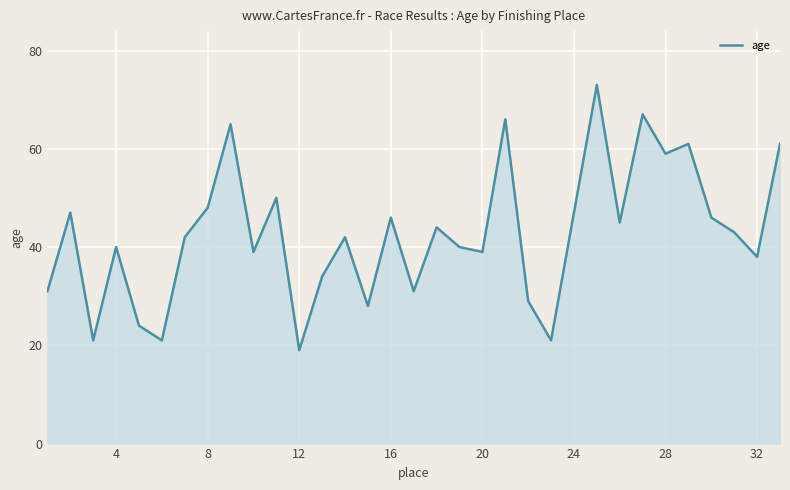

What is the maximum value shown in the chart?

73